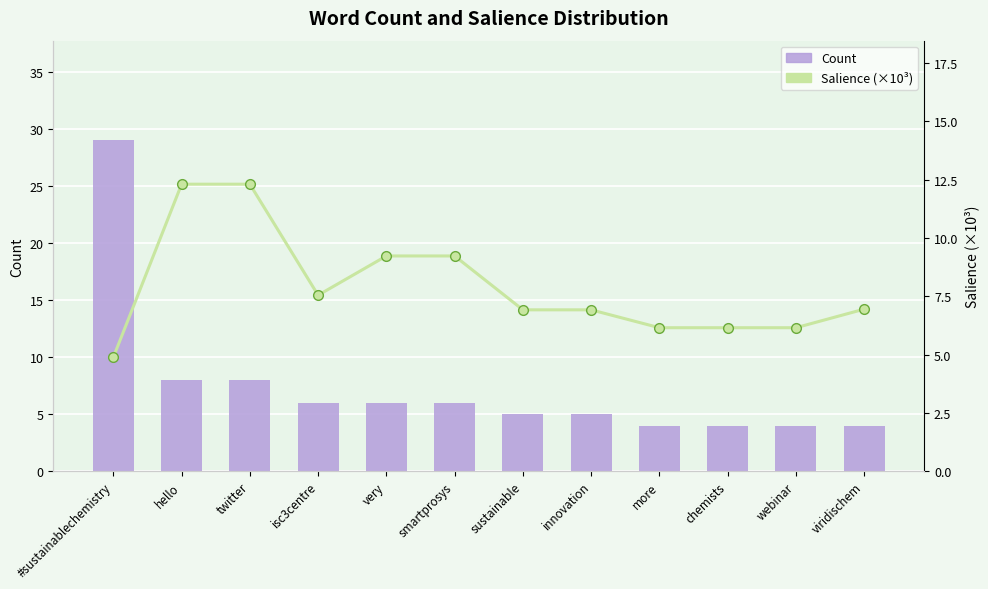

At how many categories does at least one series exceed 24?

1